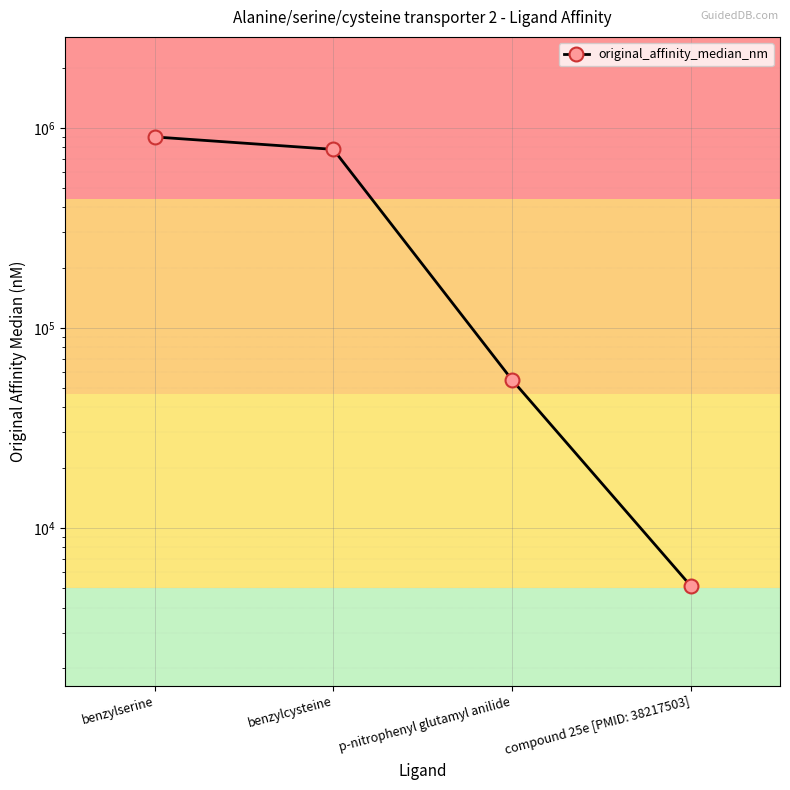

What is the difference between the values at benzylcysteine and benzylserine?

120000